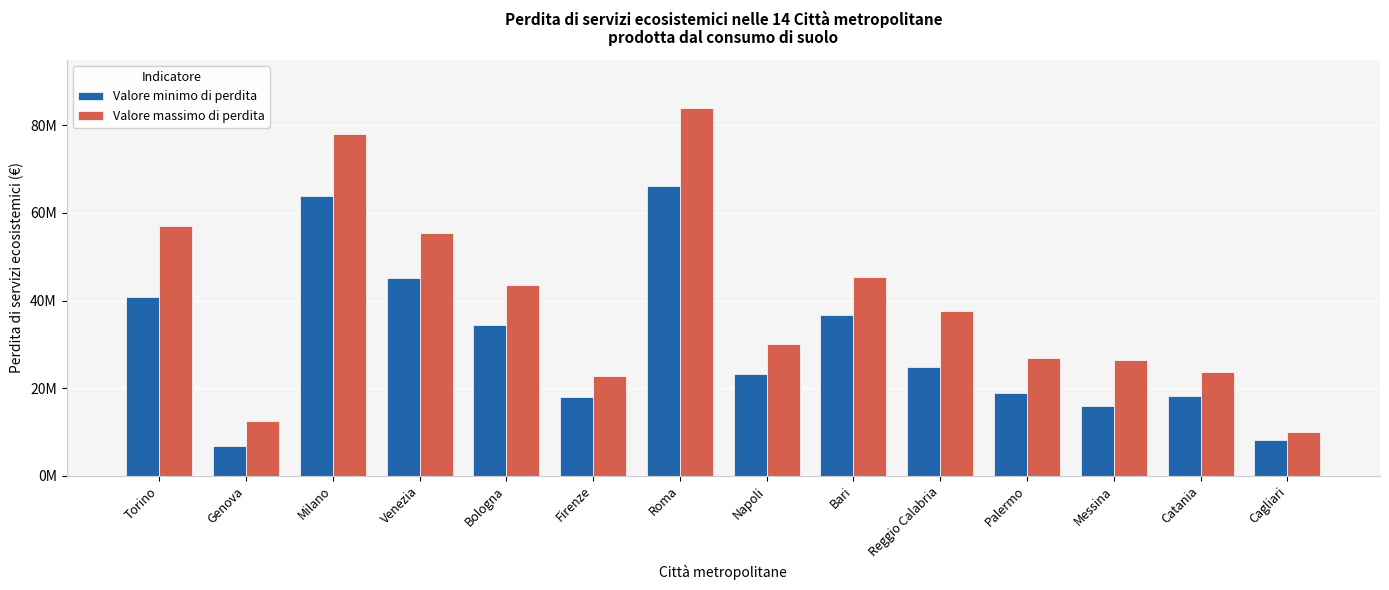

At how many categories does at least one series exceed 53099639?

4